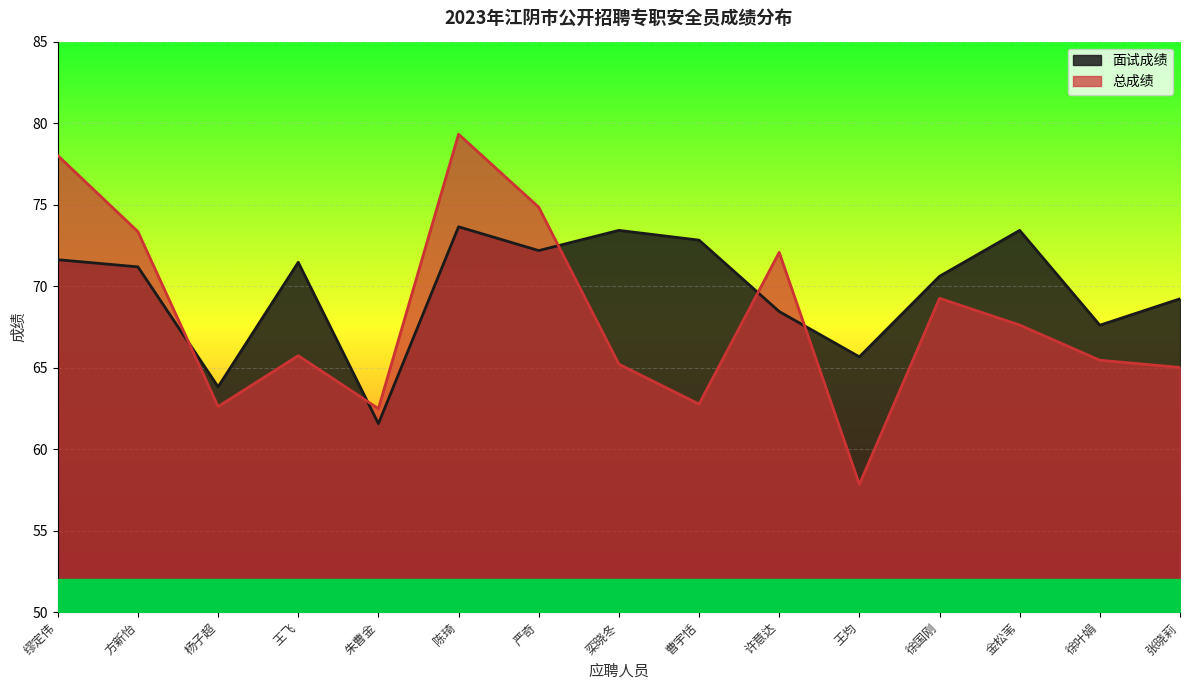

Is it true that 总成绩 equals 32.8 at 徐叶娟?

False